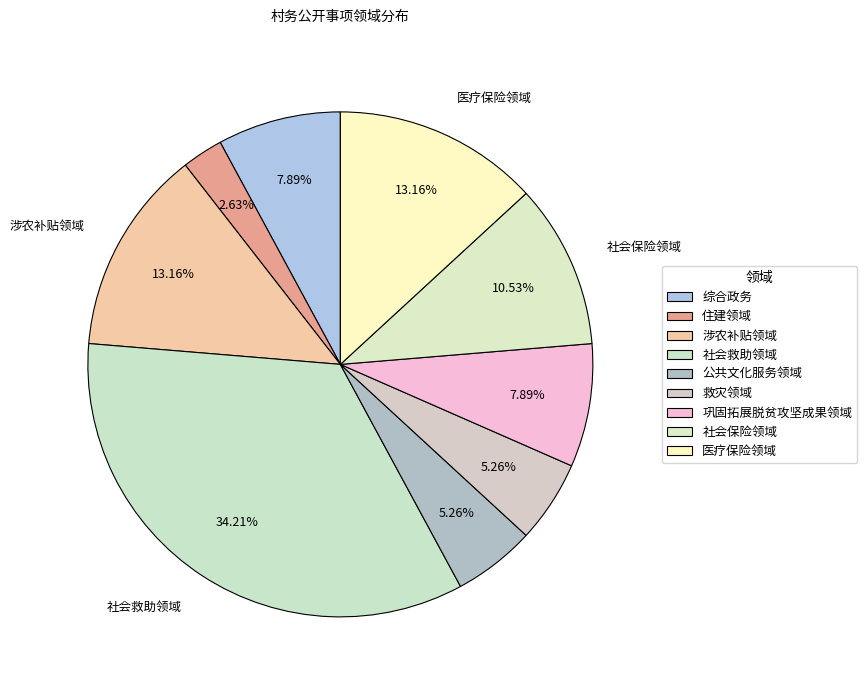

True or false: 涉农补贴领域 accounts for 13% of the total.

True